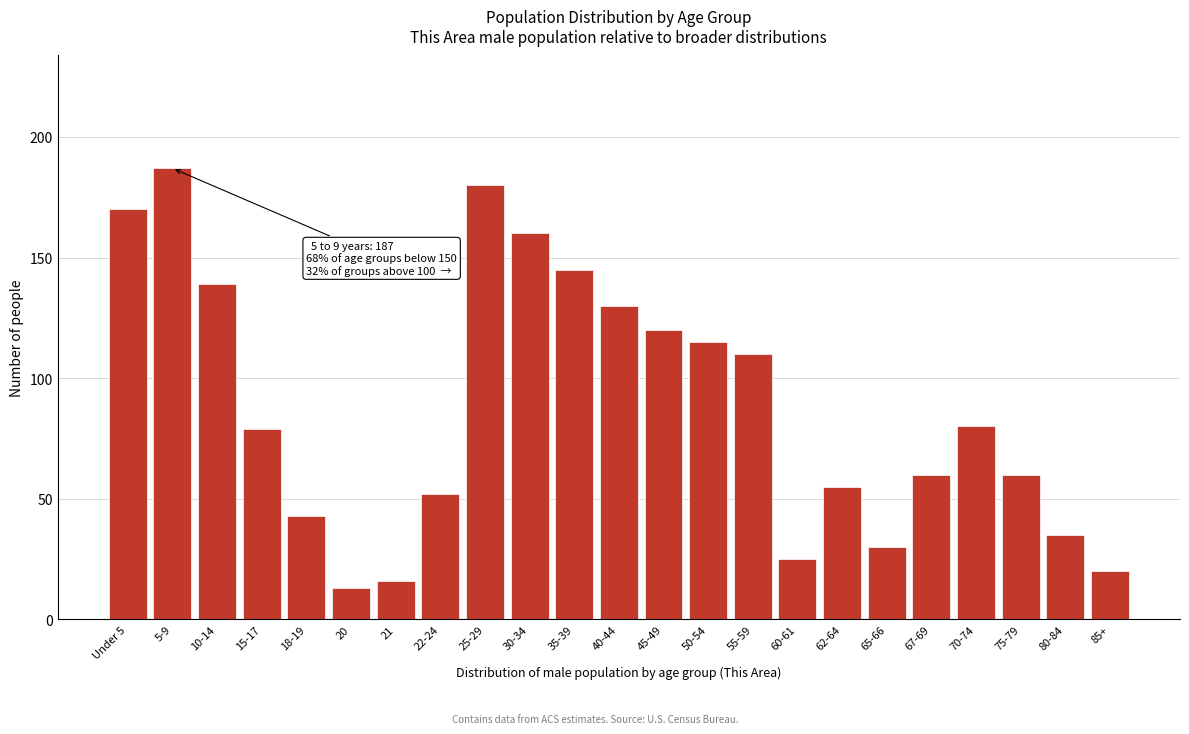

Reading left to right, what are all the values shown in this chart?

Under 5=170	5-9=187	10-14=139	15-17=79	18-19=43	20=13	21=16	22-24=52	25-29=180	30-34=160	35-39=145	40-44=130	45-49=120	50-54=115	55-59=110	60-61=25	62-64=55	65-66=30	67-69=60	70-74=80	75-79=60	80-84=35	85+=20